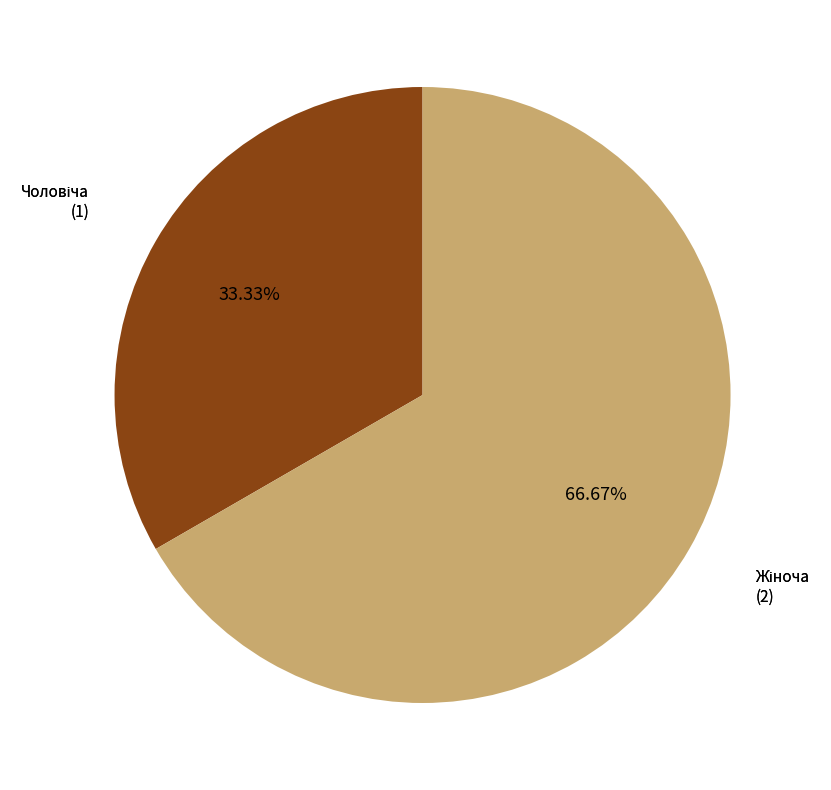

Is there a majority slice in this chart?

Yes